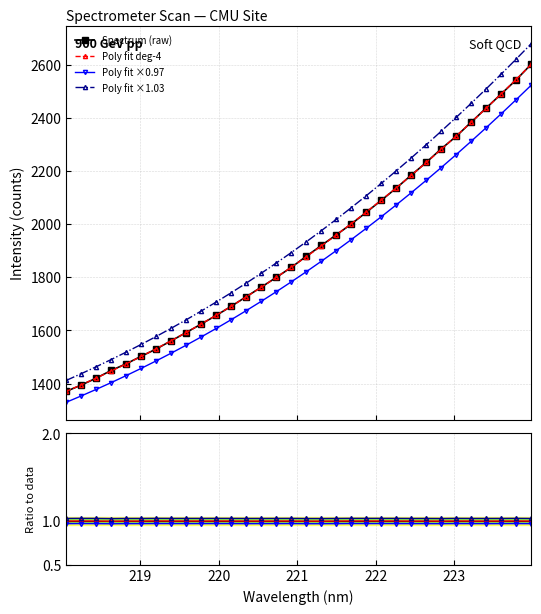

List the labels in order of value, largest first.

223.9802, 223.7895, 223.5987, 223.408, 223.2172, 223.0264, 222.8355, 222.6447, 222.4538, 222.263, 222.0721, 221.8812, 221.6902, 221.4993, 221.3083, 221.1174, 220.9264, 220.7354, 220.5444, 220.3533, 220.1623, 219.9712, 219.7801, 219.589, 219.3979, 219.2067, 219.0156, 218.8244, 218.6332, 218.442, 218.2508, 218.0596